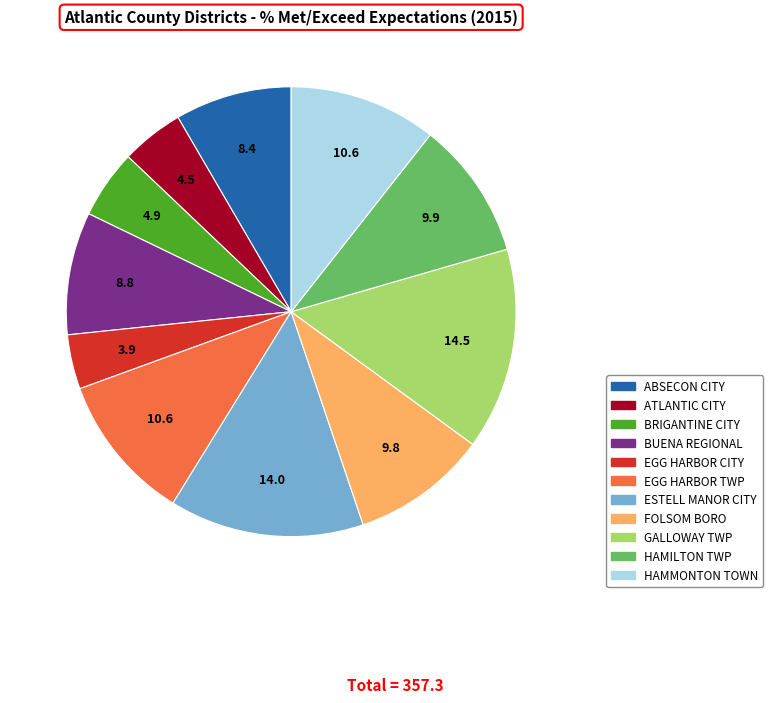

Which has a higher value, HAMMONTON TOWN or EGG HARBOR CITY?

HAMMONTON TOWN